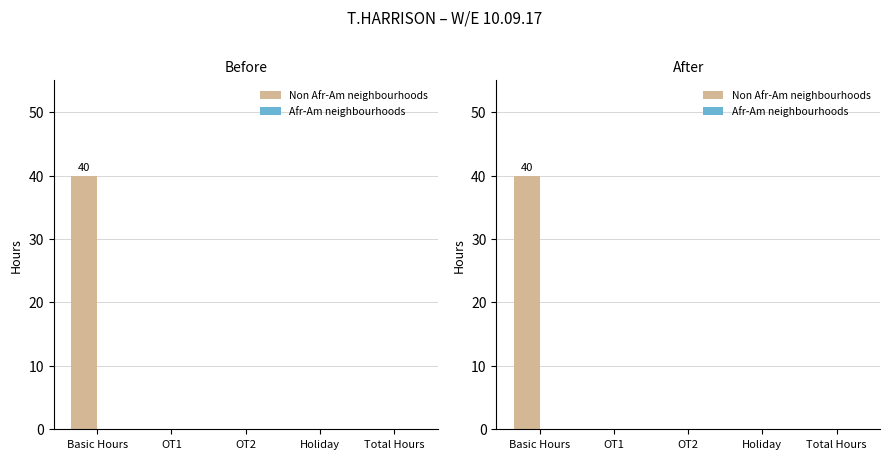

Reading left to right, extract all data points from this chart.

Non Afr-Am neighbourhoods: 40	0	0	0	0
Afr-Am neighbourhoods: 0	0	0	0	0